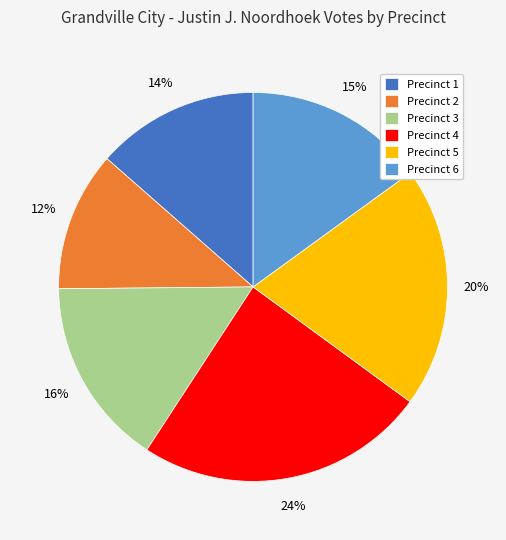

Does Precinct 6 represent more than half of the total?

No